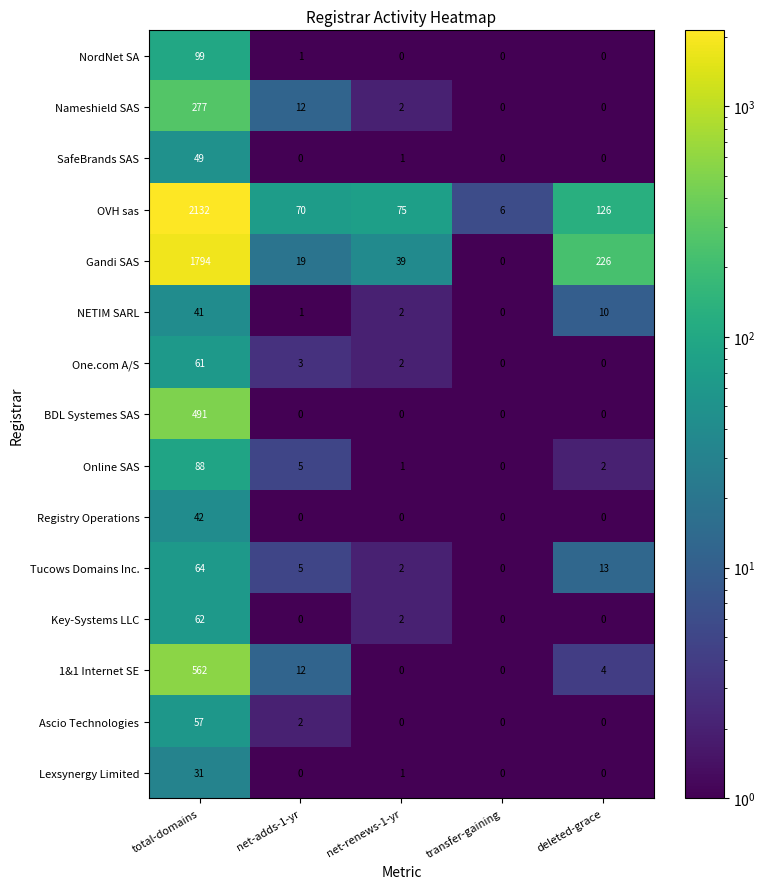

Which series changed the most between total-domains and transfer-gaining?

OVH sas